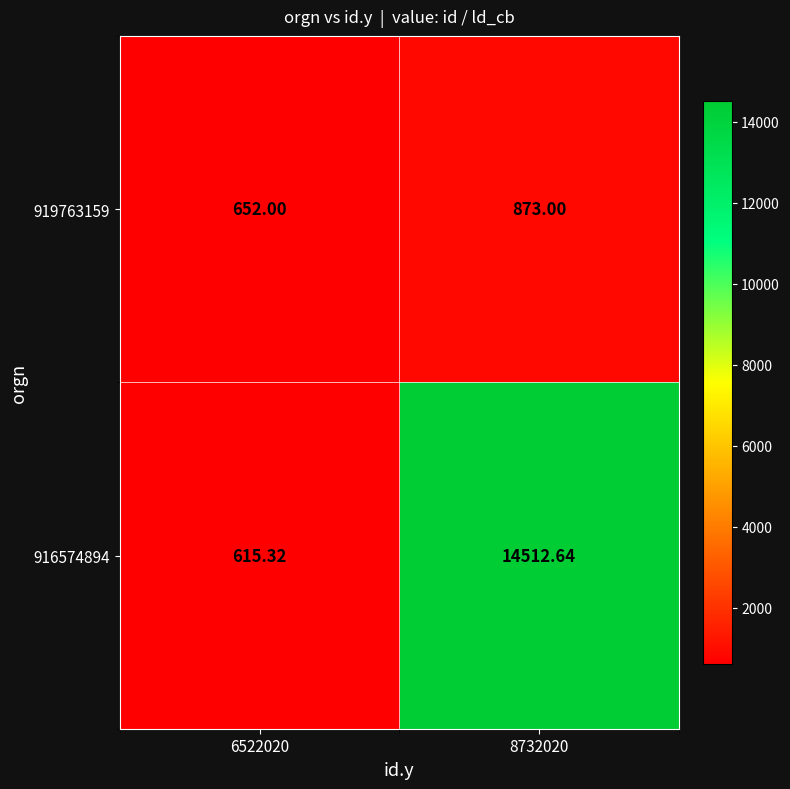

Is the value of 916574894 at 8732020 greater than the value of 919763159 at 8732020?

Yes